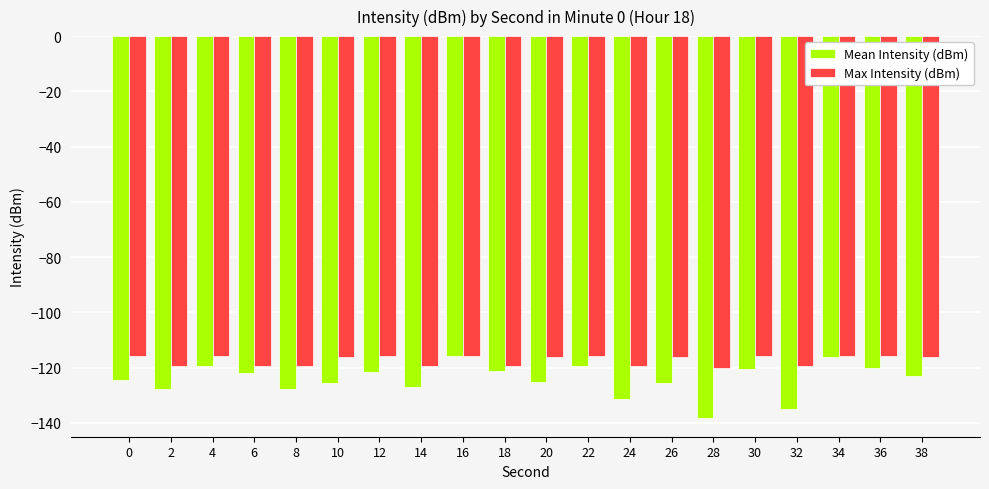

What are all the series names shown in the legend?

Mean Intensity (dBm), Max Intensity (dBm)